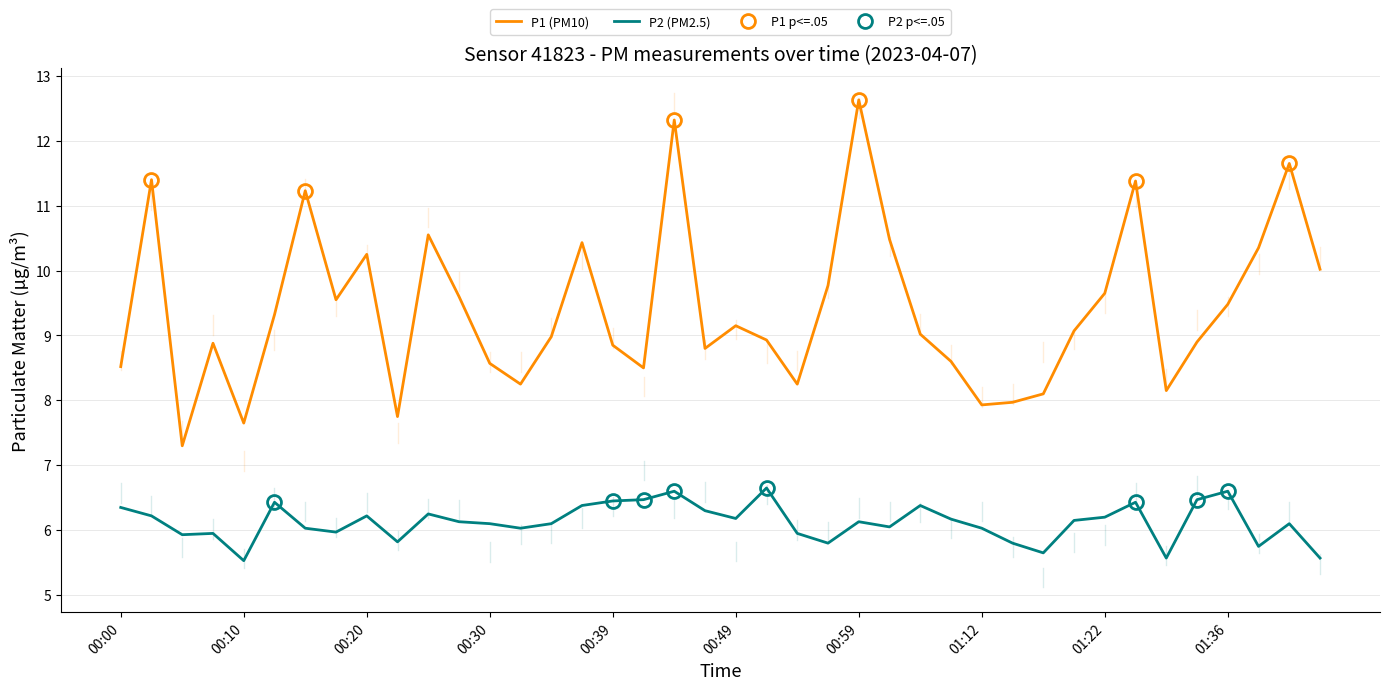

Which label corresponds to the largest value in the chart?

00:59